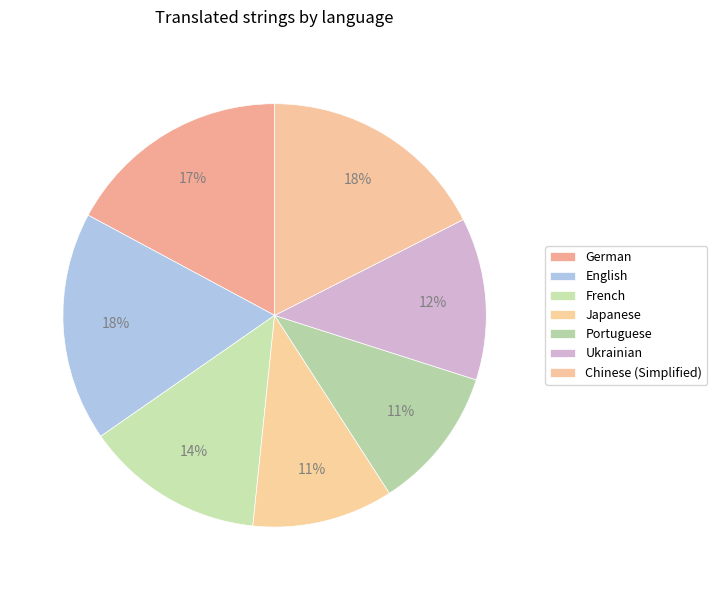

What portion of the pie excludes German?

82.8%